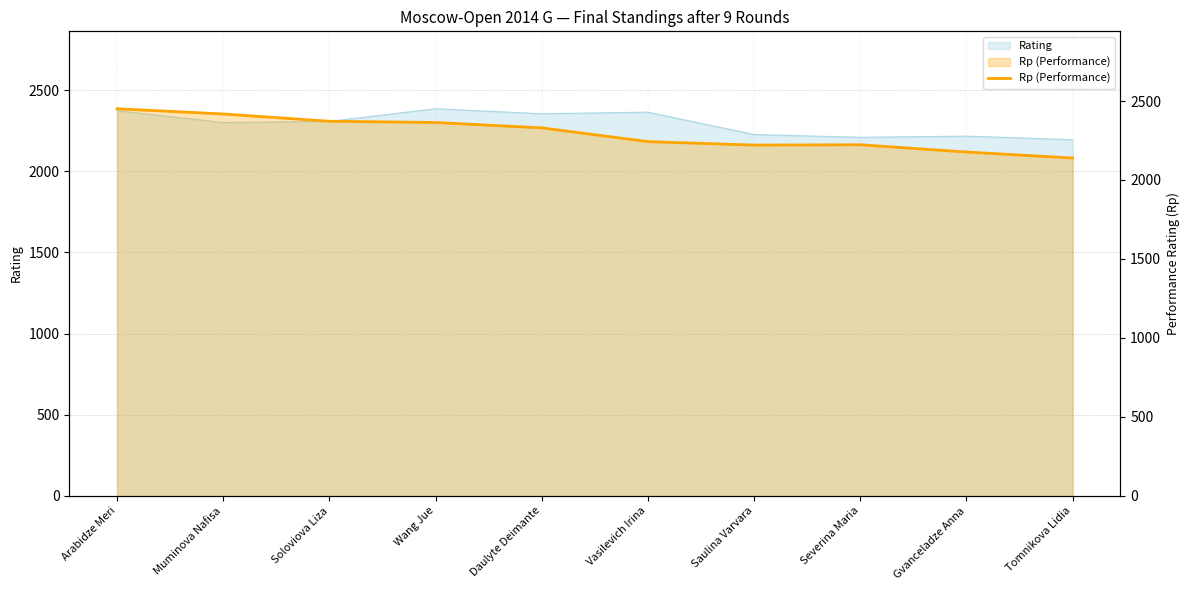

Which has a higher value, Vasilevich Irina or Tomnikova Lidia?

Vasilevich Irina